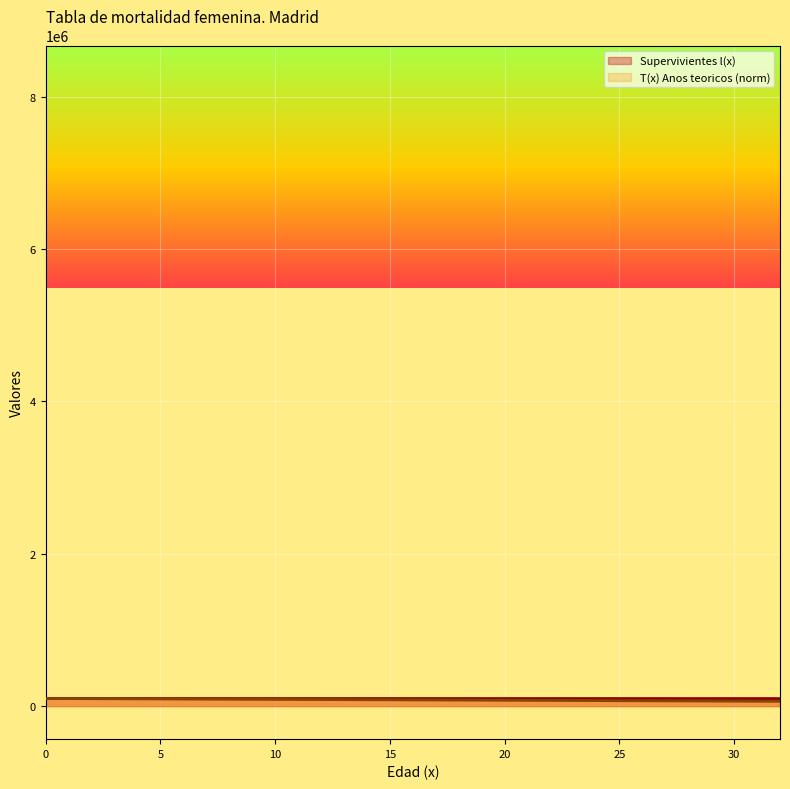

Count the number of data series in this chart.

2